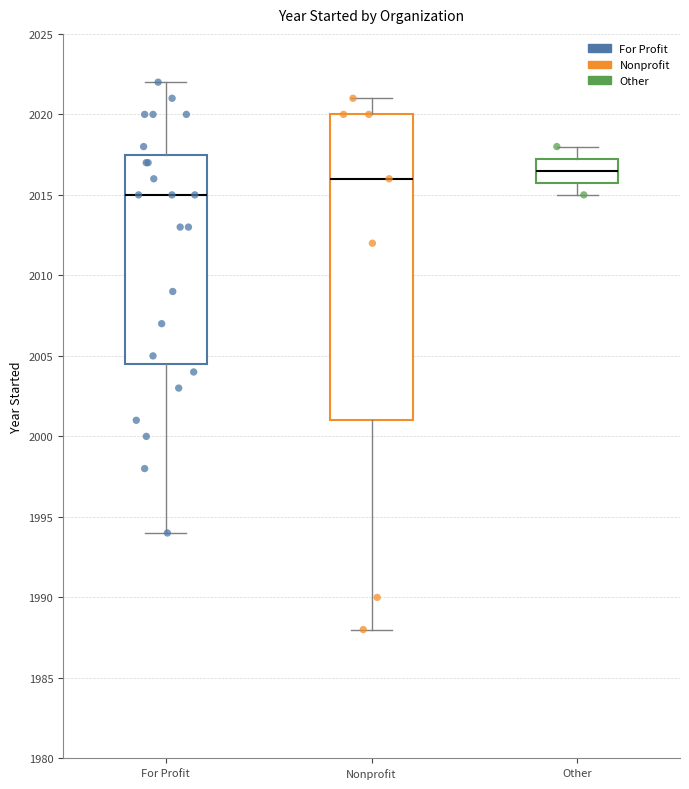

Which box's median line is the highest?

Other